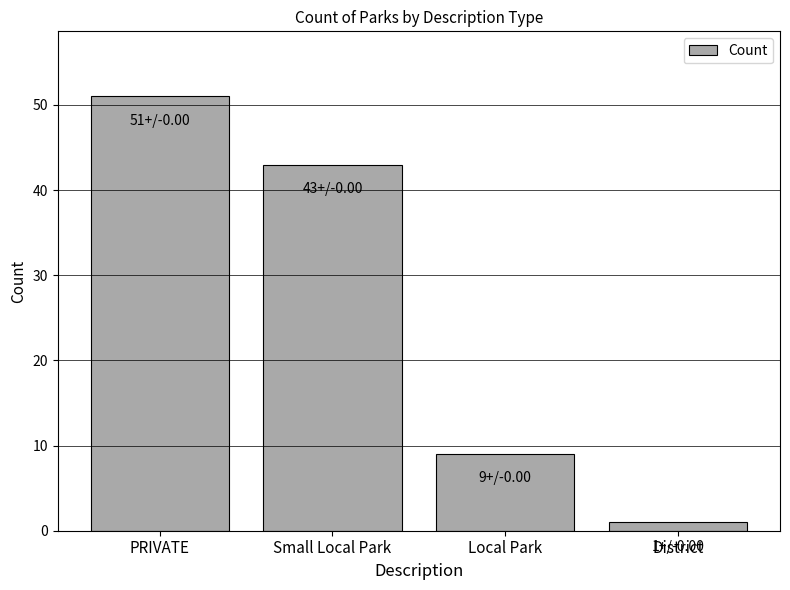

Reading right to left, what are all the values shown in this chart?

District=1	Local Park=9	Small Local Park=43	PRIVATE=51